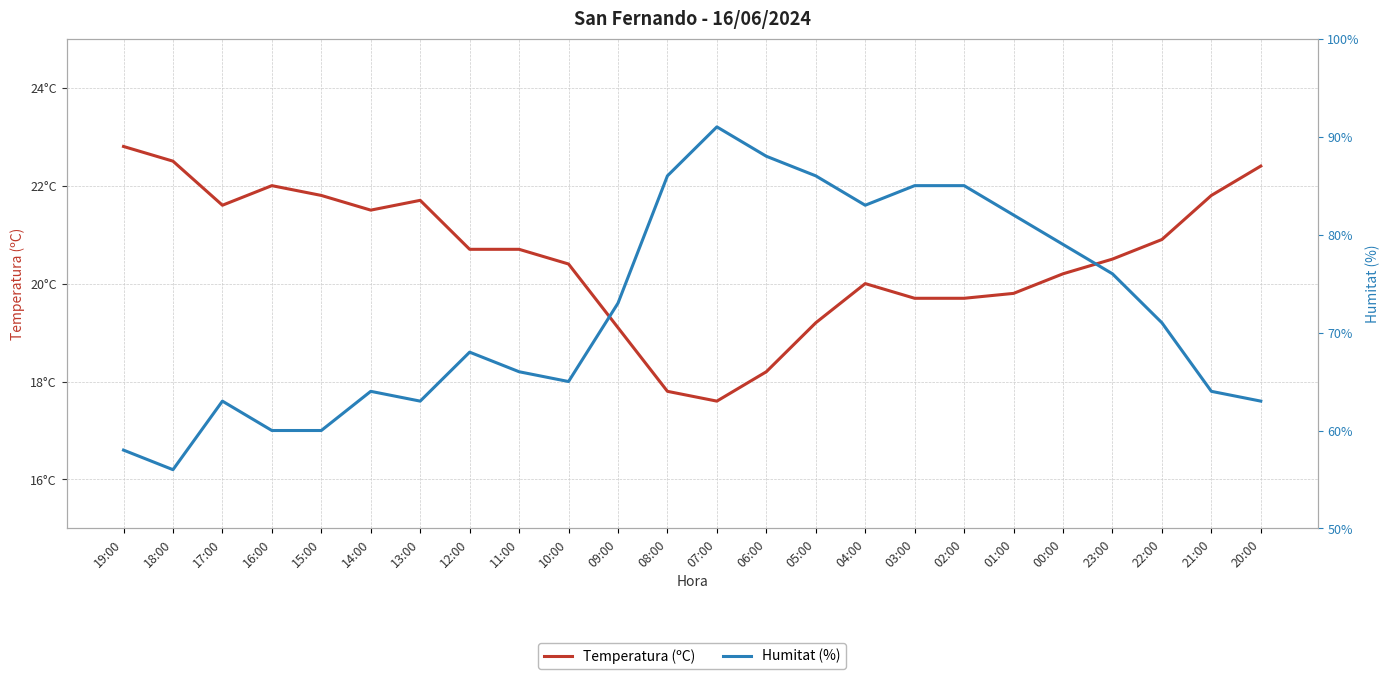

At how many categories does at least one series exceed 17?

24